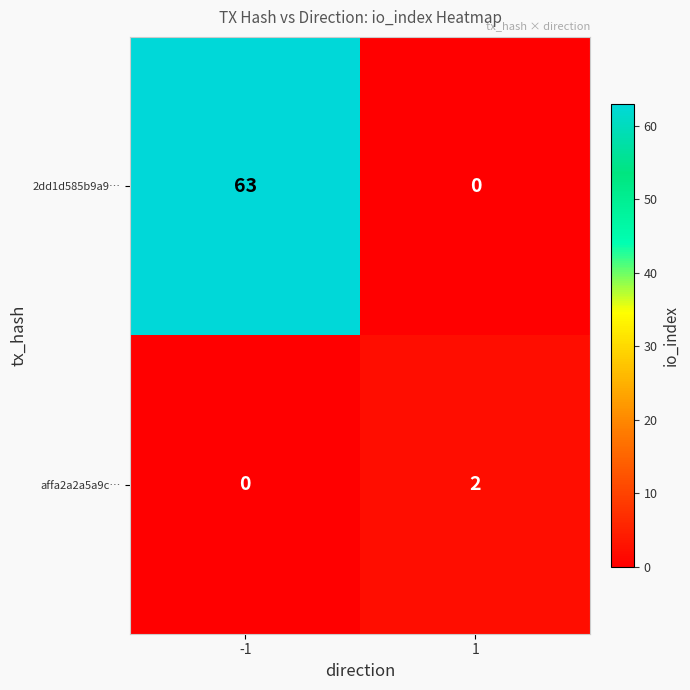

Reading left to right, transcribe all the data shown in this chart.

2dd1d585b9a9…: 63	0
affa2a2a5a9c…: 0	2